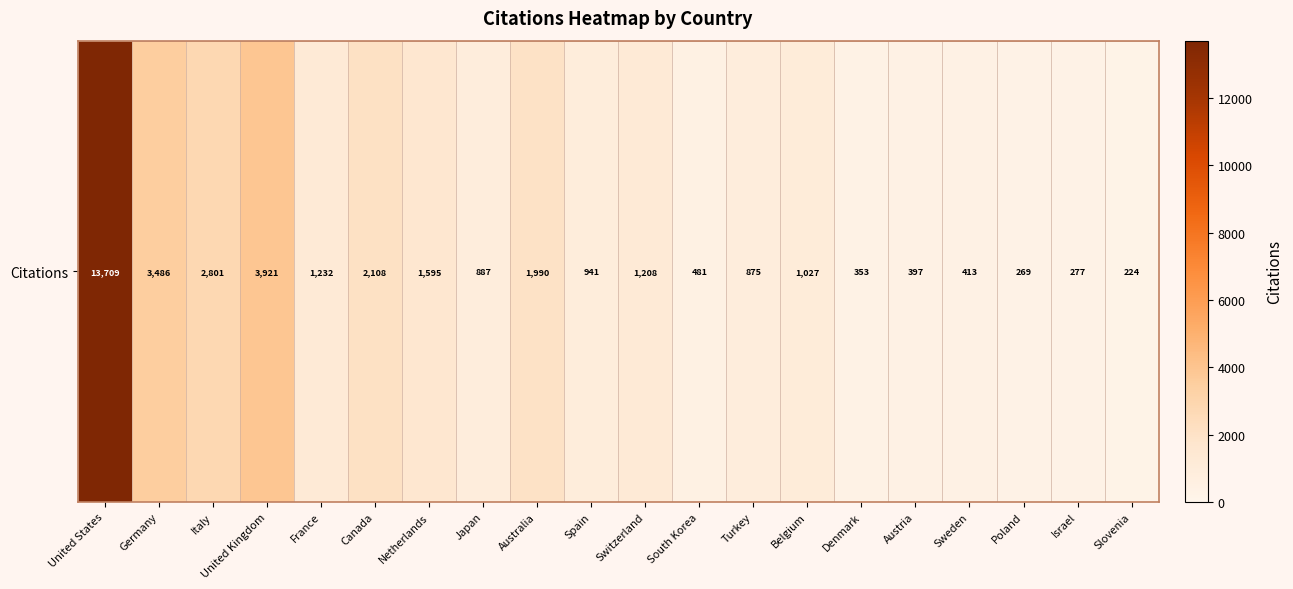

What is the difference between the maximum and second lowest values?

13440